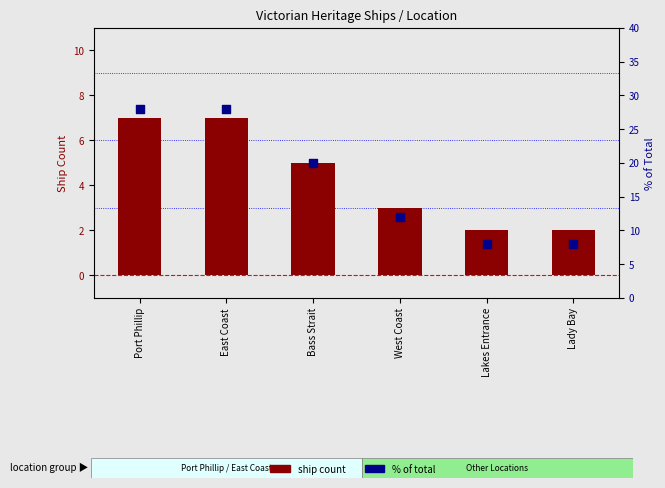

At how many categories does at least one series exceed 18?

3